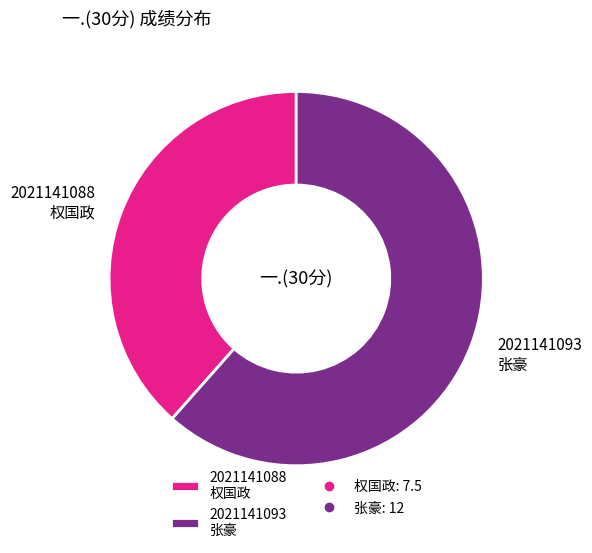

Combined, do 2021141088 权国政 and 2021141093 张豪 account for over 50%?

Yes